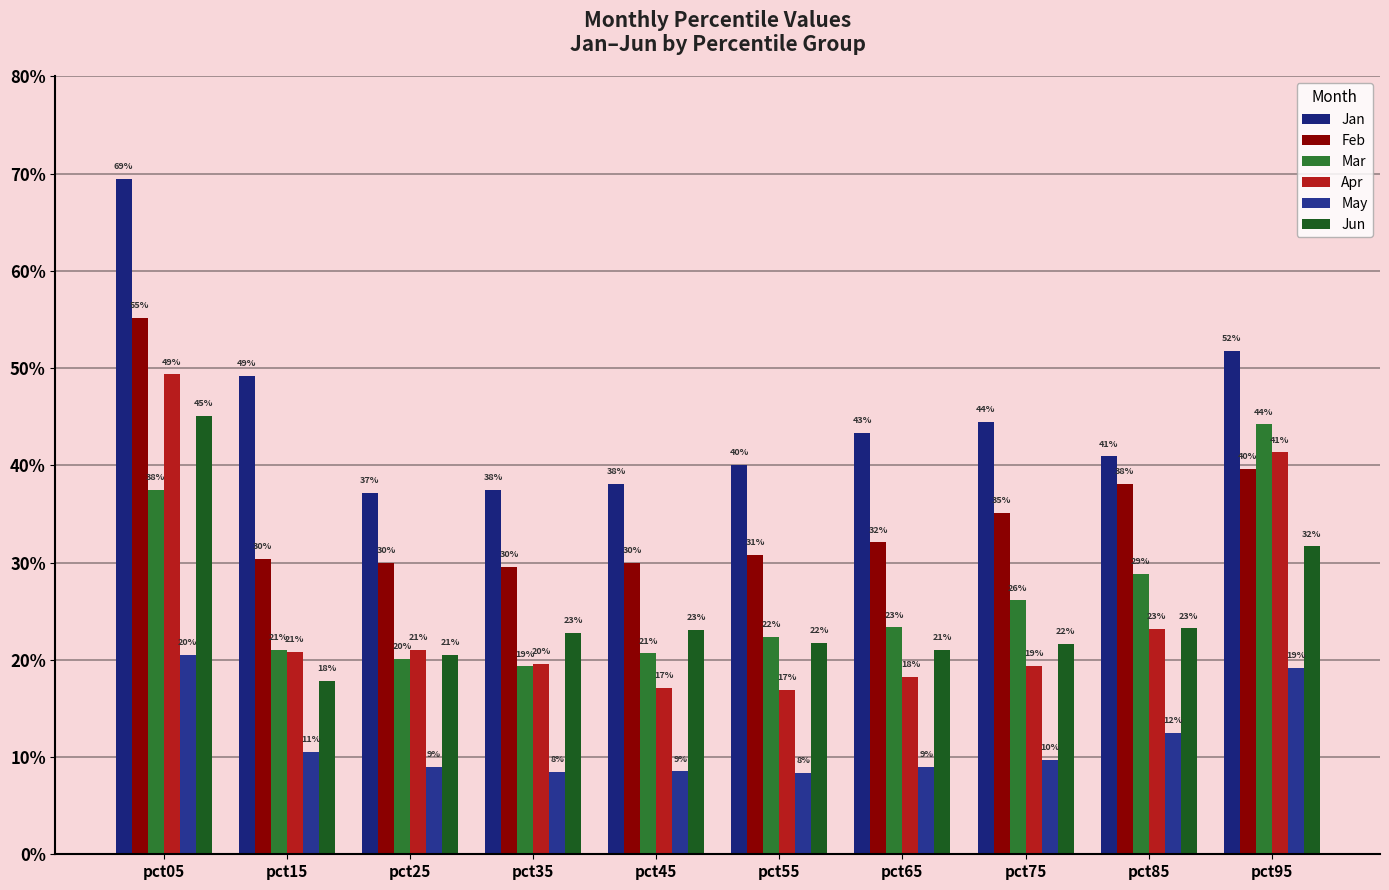

Does the chart contain any negative values?

No